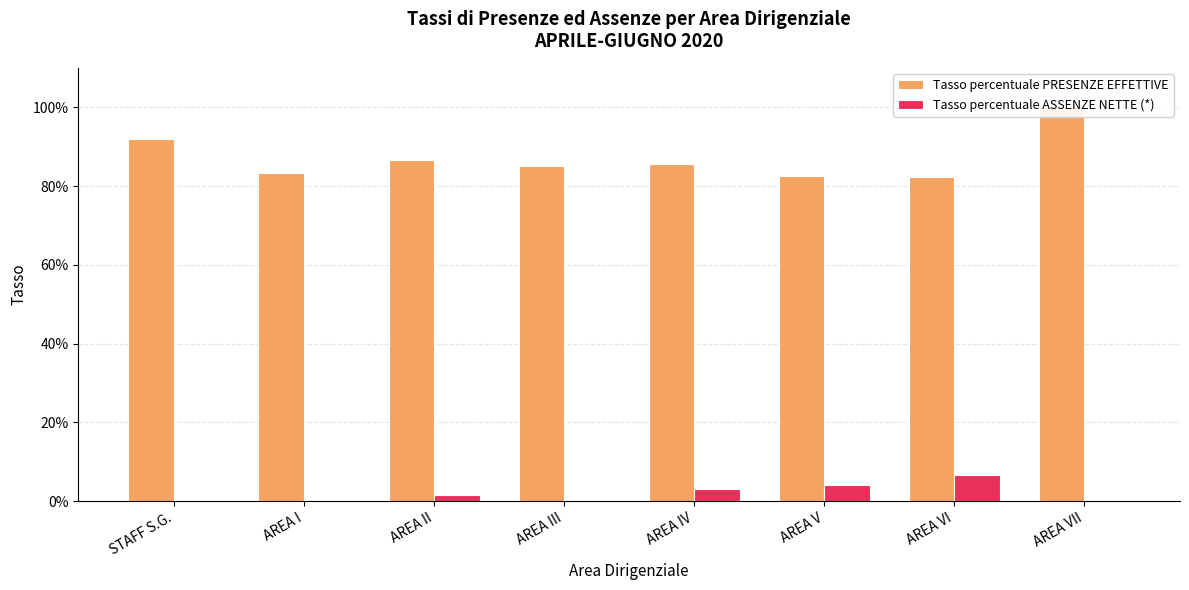

What is the label of the 3rd bar from the left?

AREA II